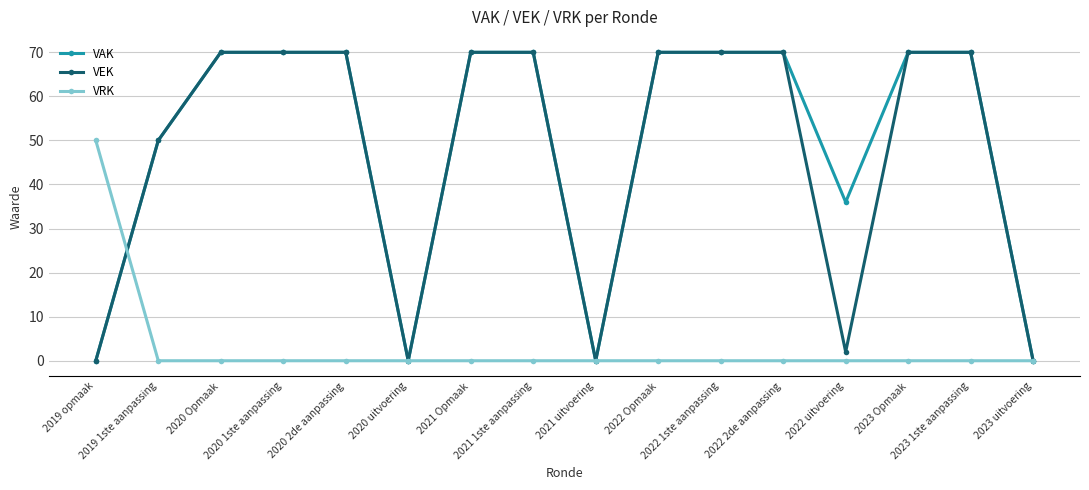

At how many categories does at least one series exceed 65?

10